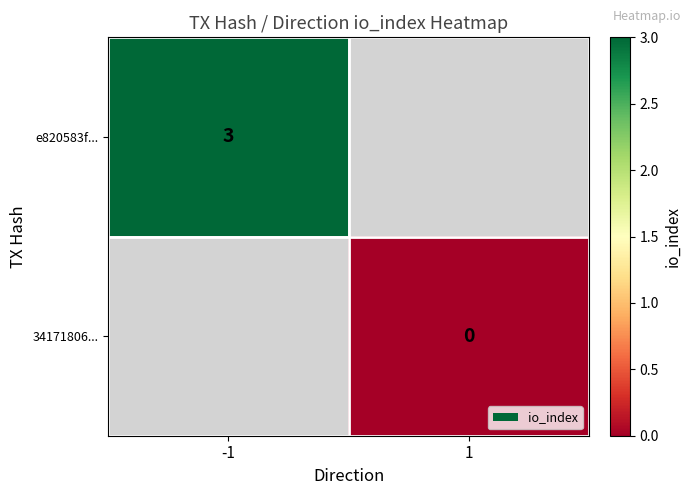

Is it true that e820583f... equals 3 at -1?

True